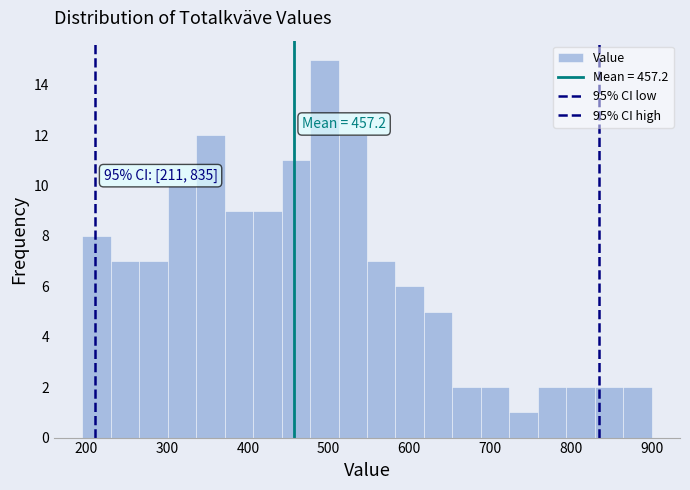

Read against the x-axis, roughly where is the centre of the tallest bar?

490